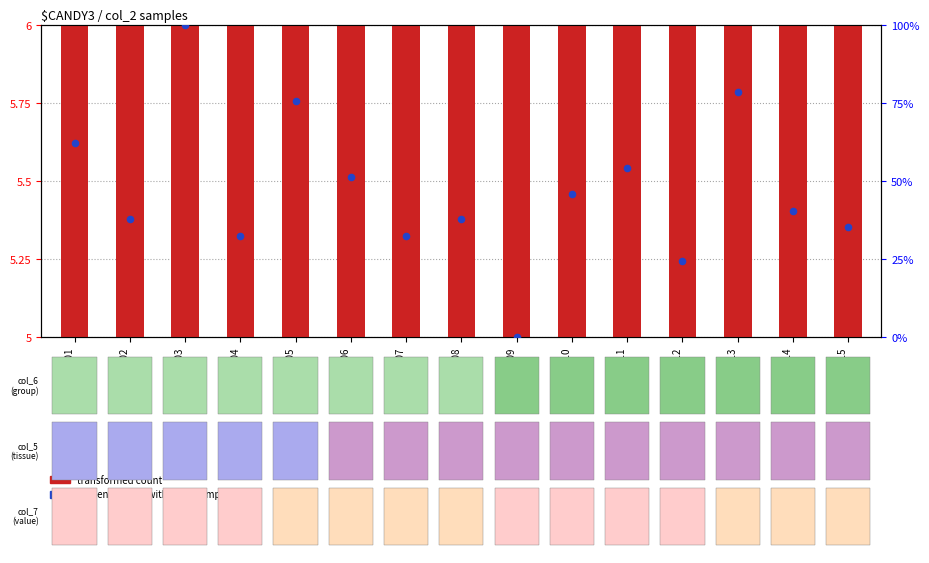

What is the total value across all series at 40613?

84.4